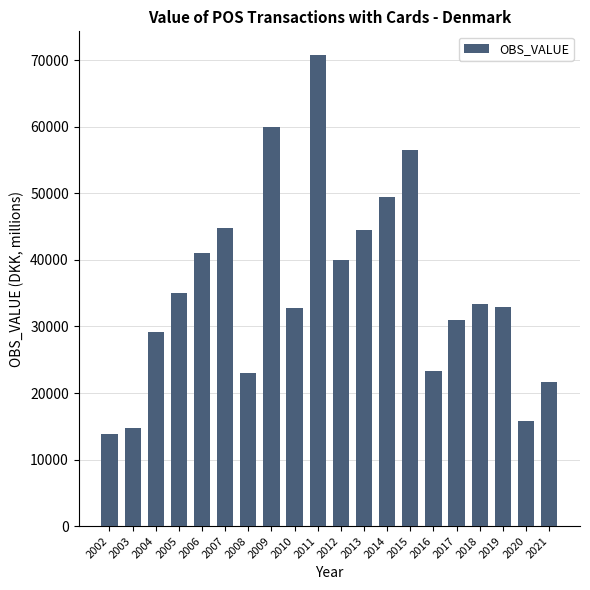

What value does the data have at 2009?

59923.7